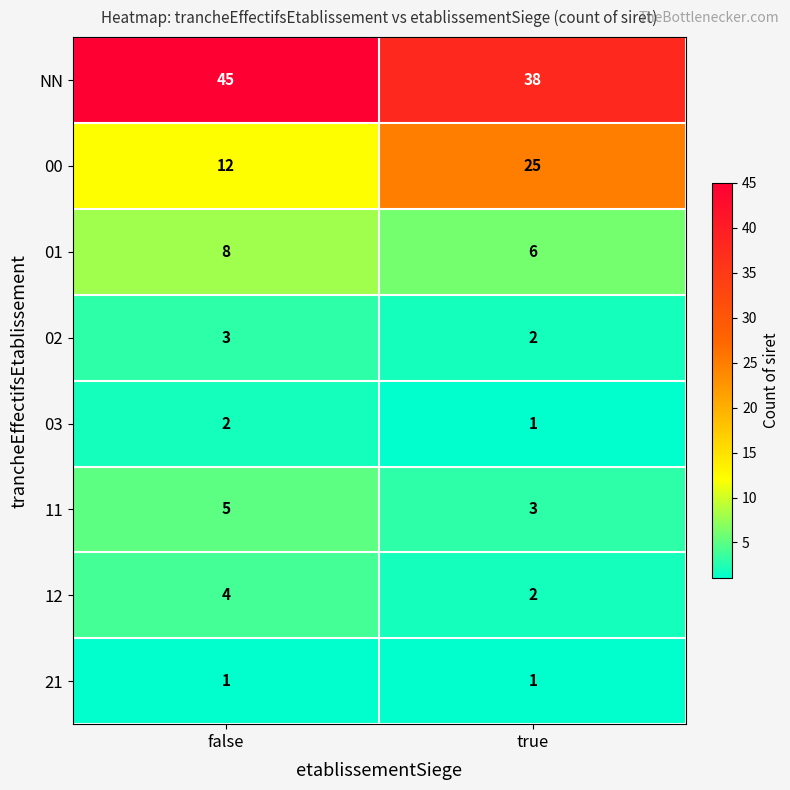

Which label corresponds to the largest value in the chart?

false